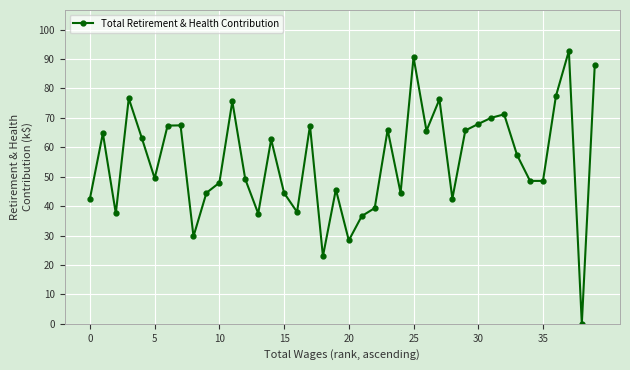

What is the maximum value shown in the chart?

92.7